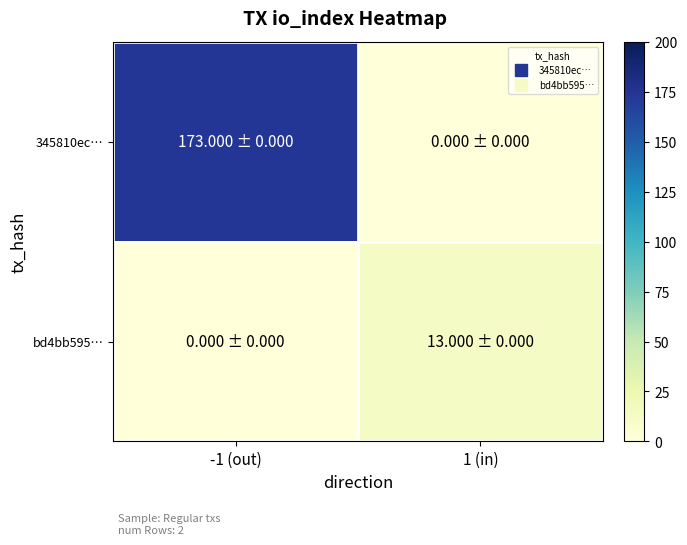

Which series has the largest total across all categories?

345810ec…